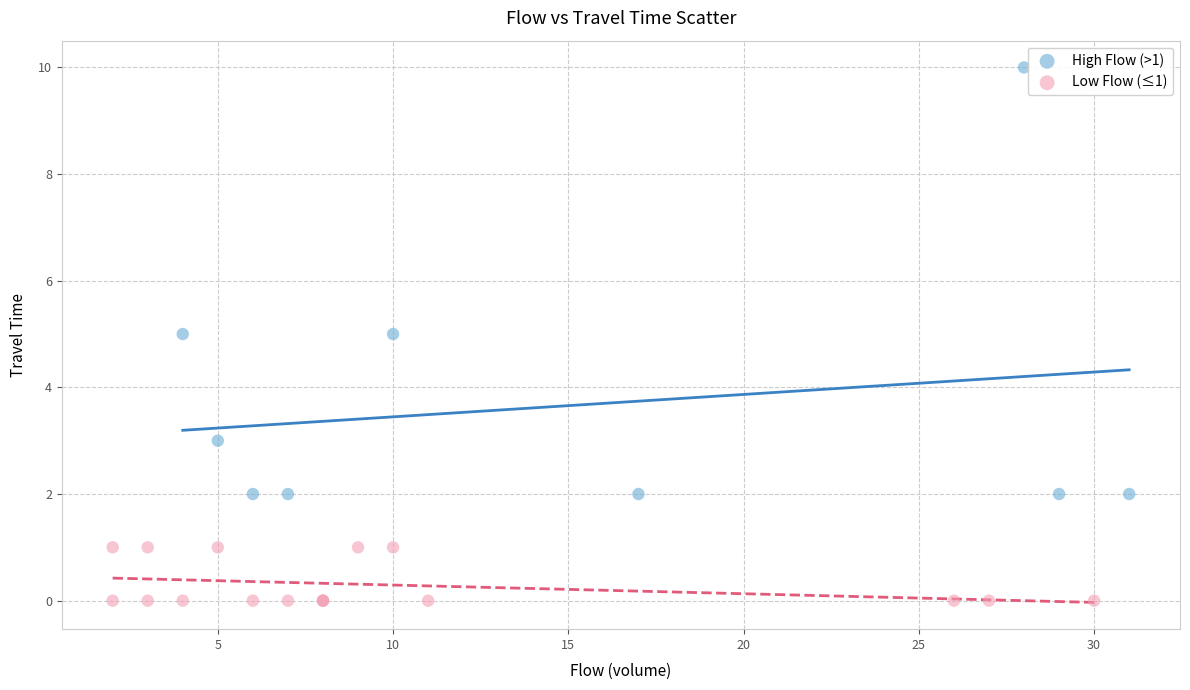

Which series has the largest Y range (max minus min)?

High Flow (>1)